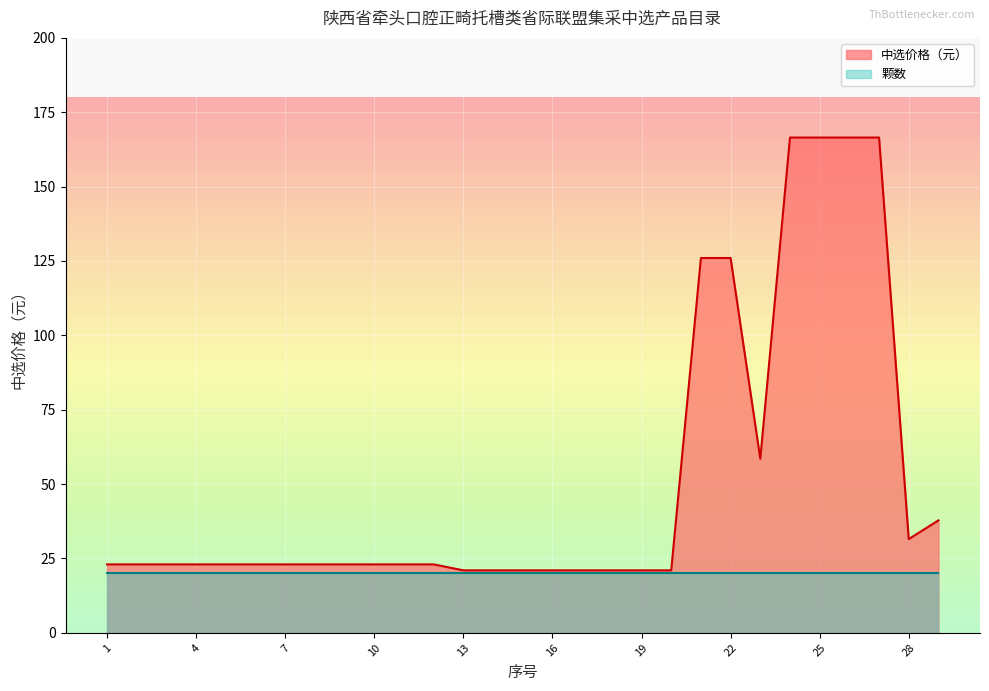

True or false: there are more than 1 points higher than both neighbors.

False